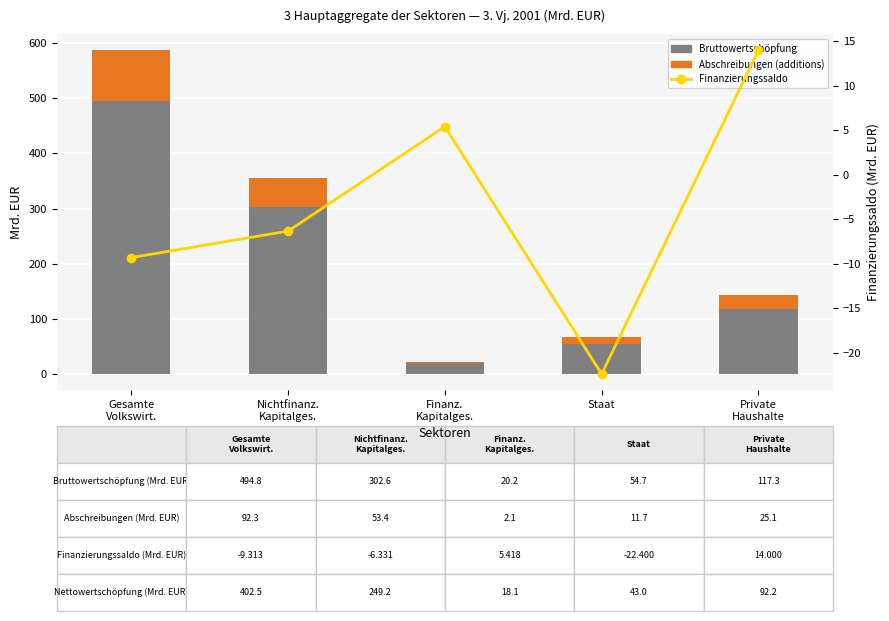

What is the difference between the second highest and minimum values in the Bruttowertschöpfung series?

282.4